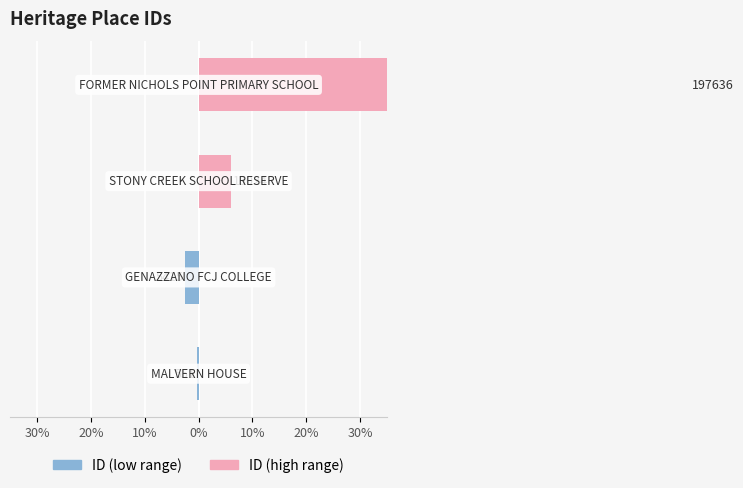

How many bars are there in each group?

2